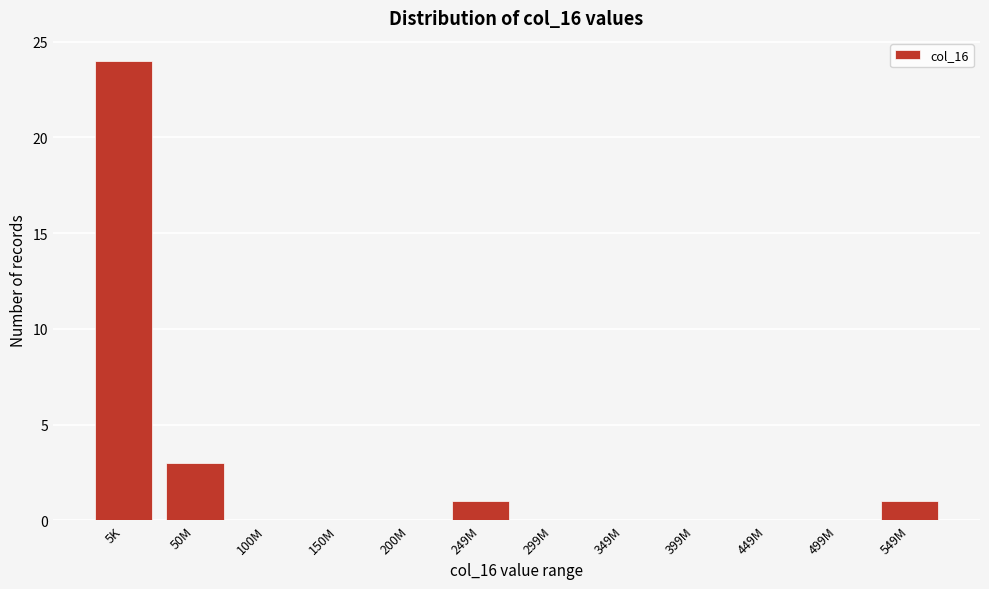

Reading left to right, extract all data points from this chart.

5K=24	50M=3	100M=0	150M=0	200M=0	249M=1	299M=0	349M=0	399M=0	449M=0	499M=0	549M=1